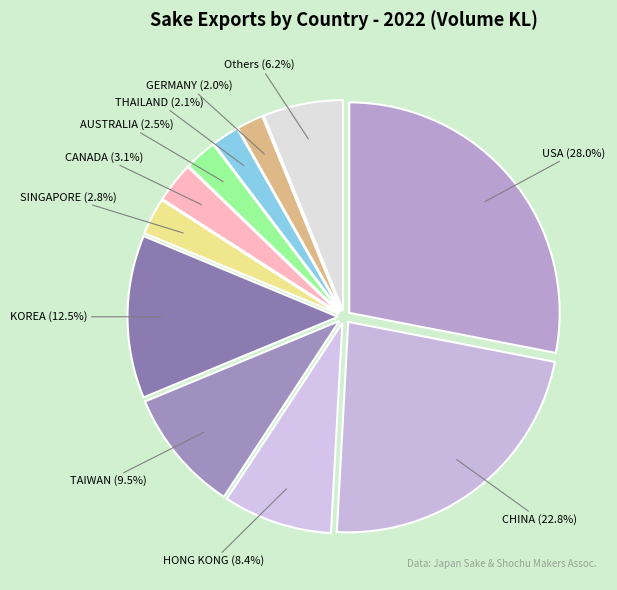

What is the largest slice in the pie chart?

USA